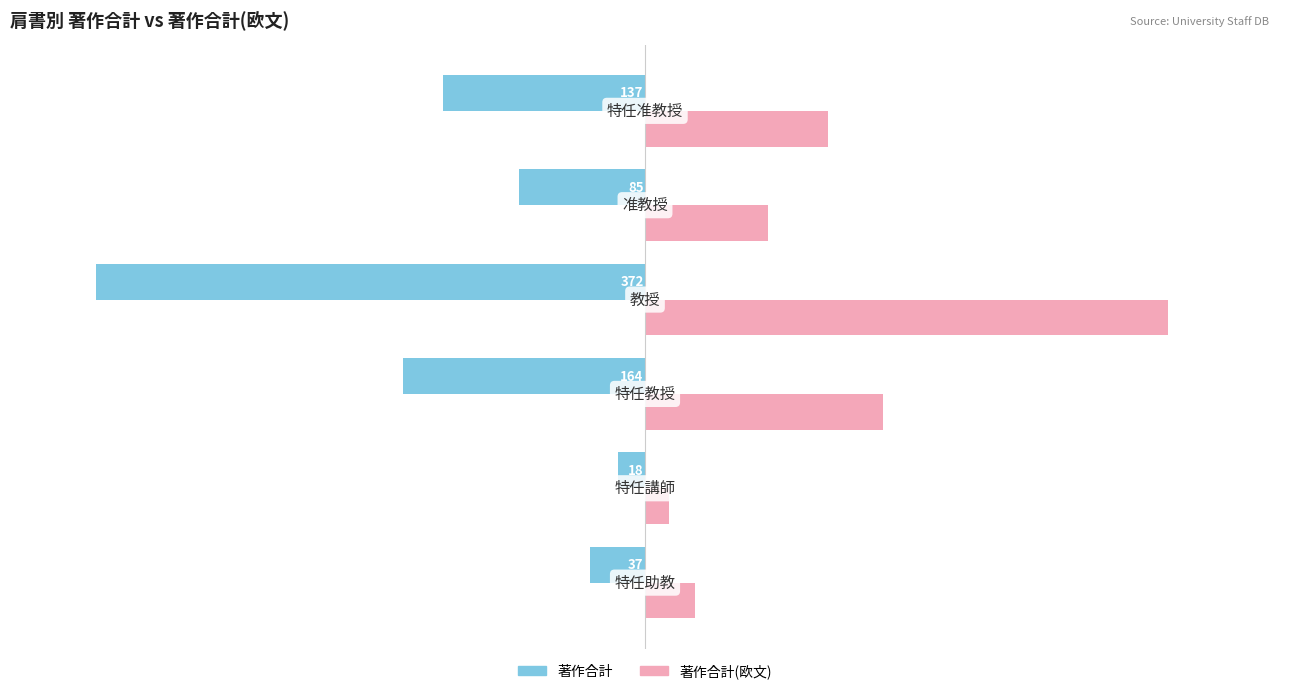

At how many categories does at least one series exceed 131?

2